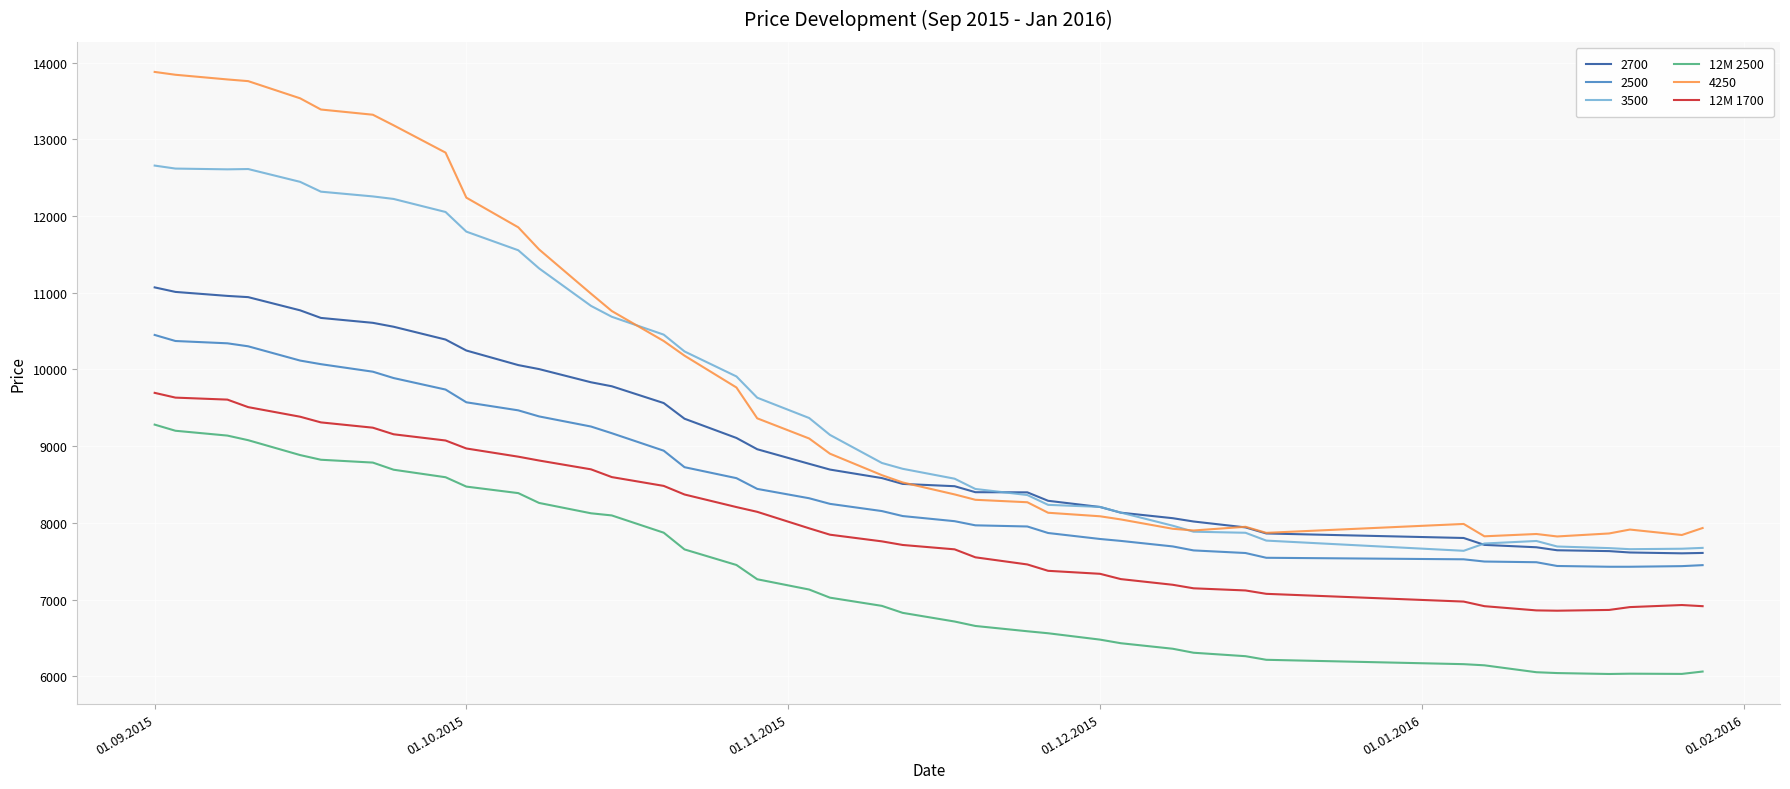

Which series has the largest range (max minus min)?

4250